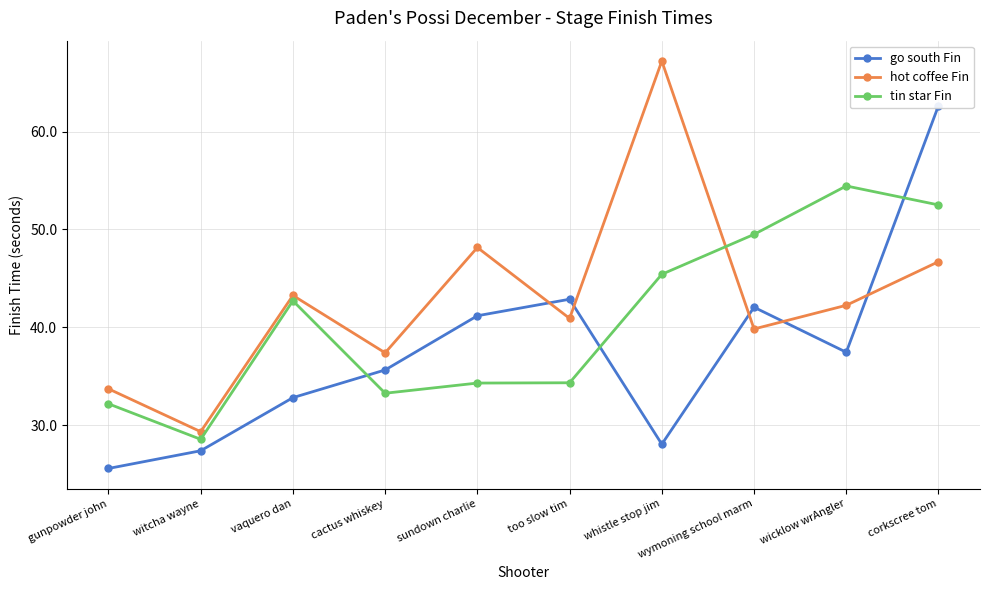

Where does the tin star Fin series first go above 42?

vaquero dan